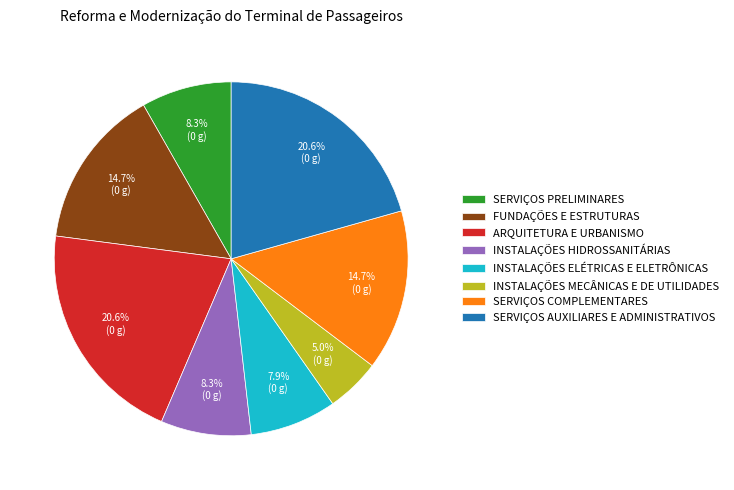

Combined, do INSTALAÇÕES HIDROSSANITÁRIAS and SERVIÇOS PRELIMINARES account for over 50%?

No